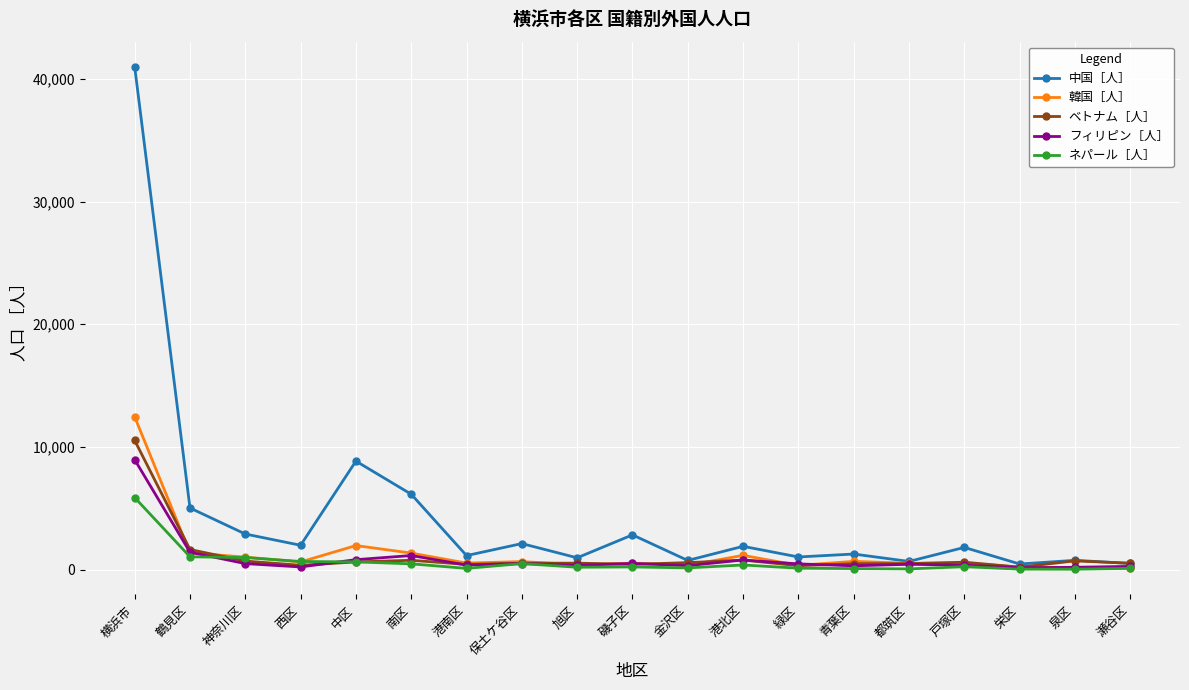

What is the difference between the second highest and second lowest values in the 中国［人］ series?

8342